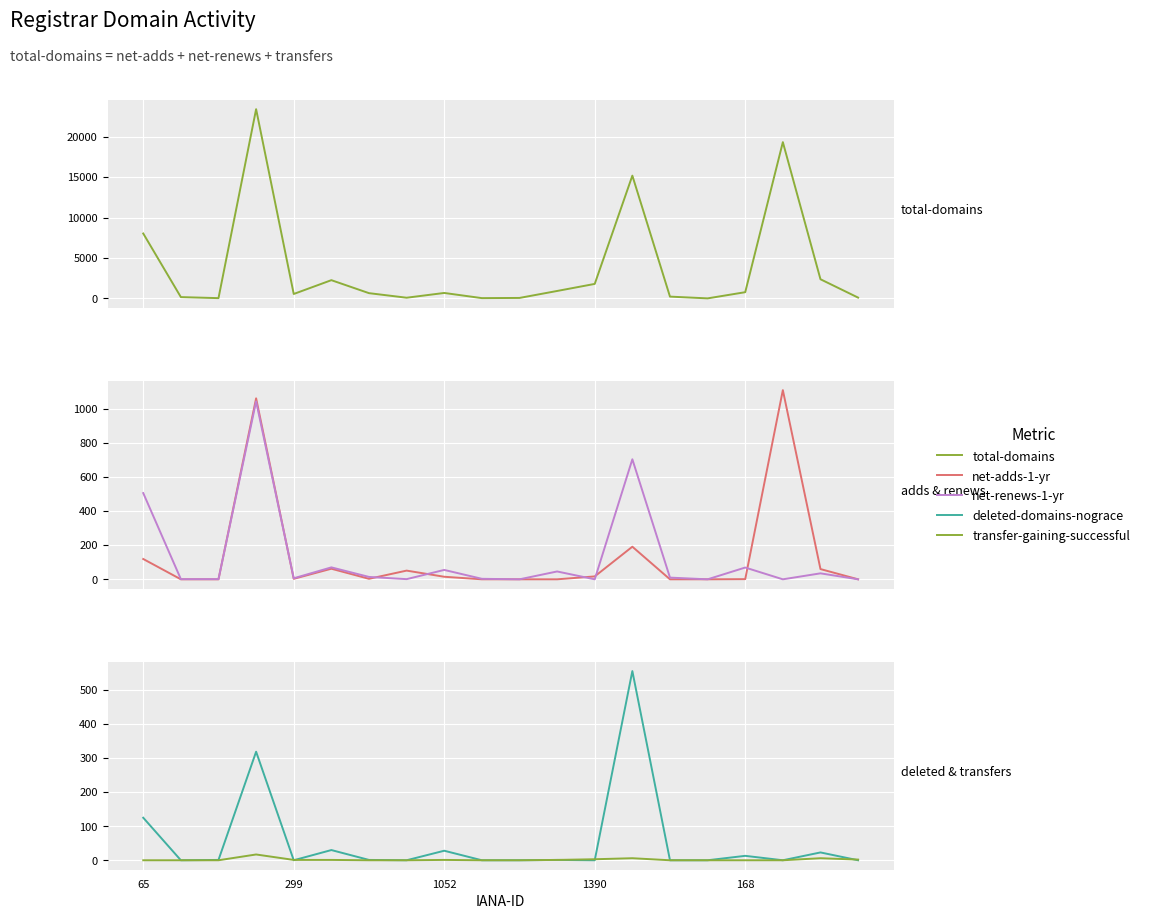

What is the difference between the net-renews-1-yr values at 18 and 9?

32